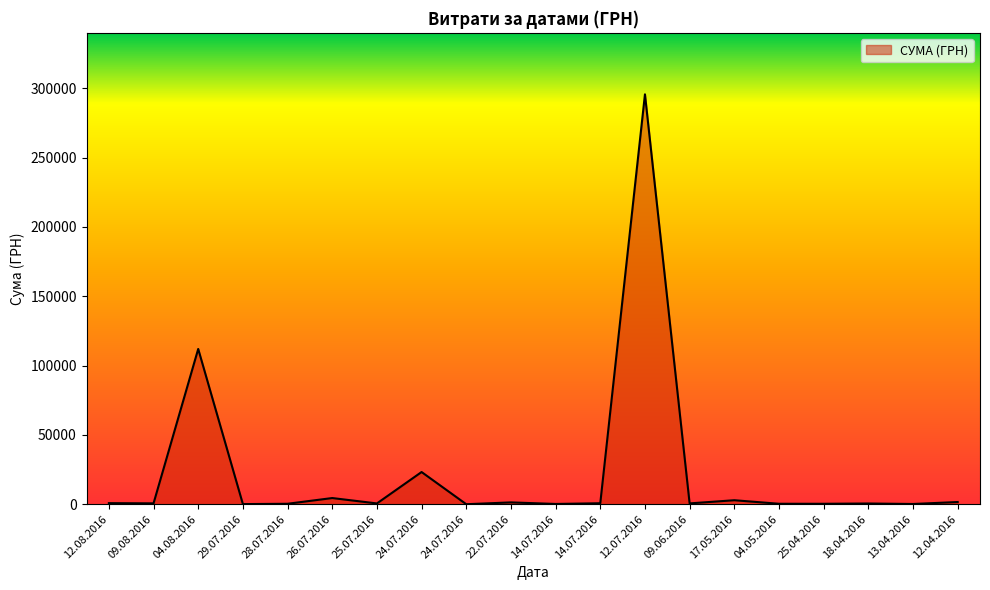

Where is the data nearest to the value 147824?

04.08.2016